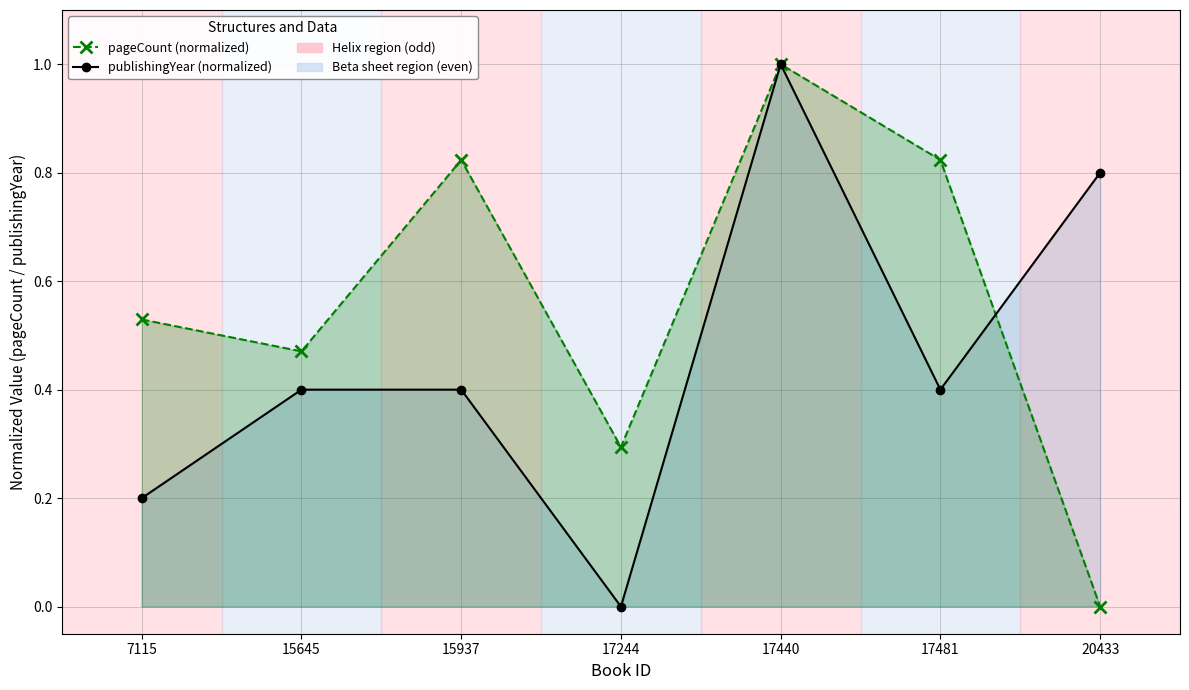

What are all the series names shown in the legend?

pageCount (normalized), publishingYear (normalized)